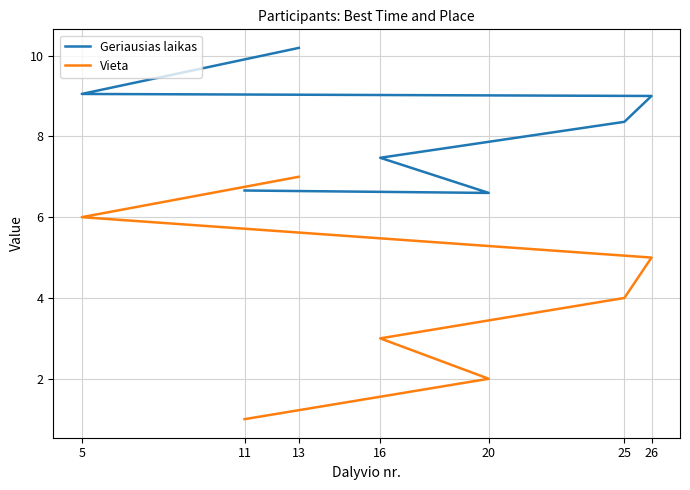

Which label corresponds to the smallest value in the chart?

11